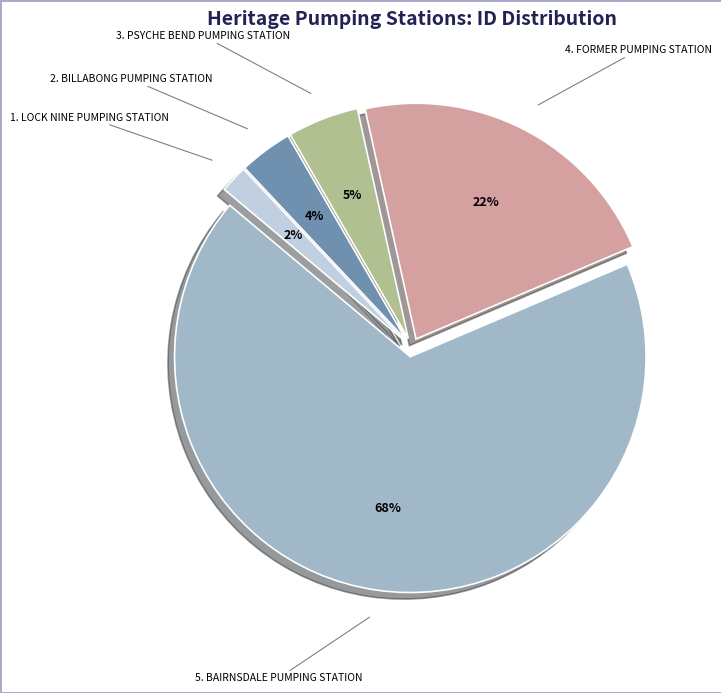

To the nearest percent, what is the combined percentage of 1. LOCK NINE PUMPING STATION and 5. BAIRNSDALE PUMPING STATION?

69%